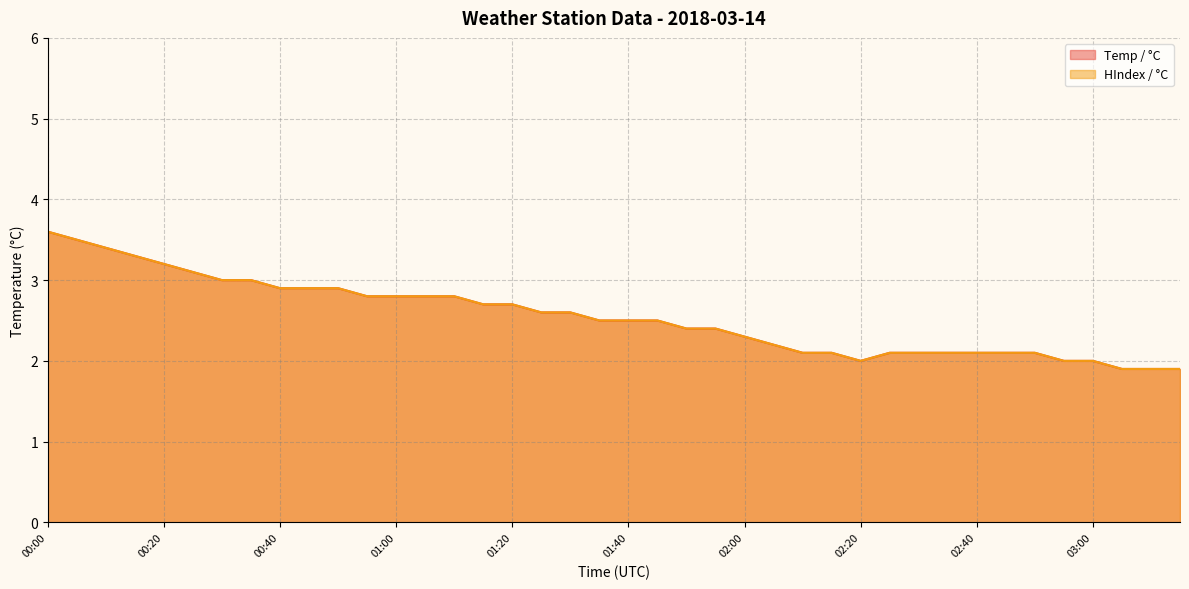

Count the number of data series in this chart.

2